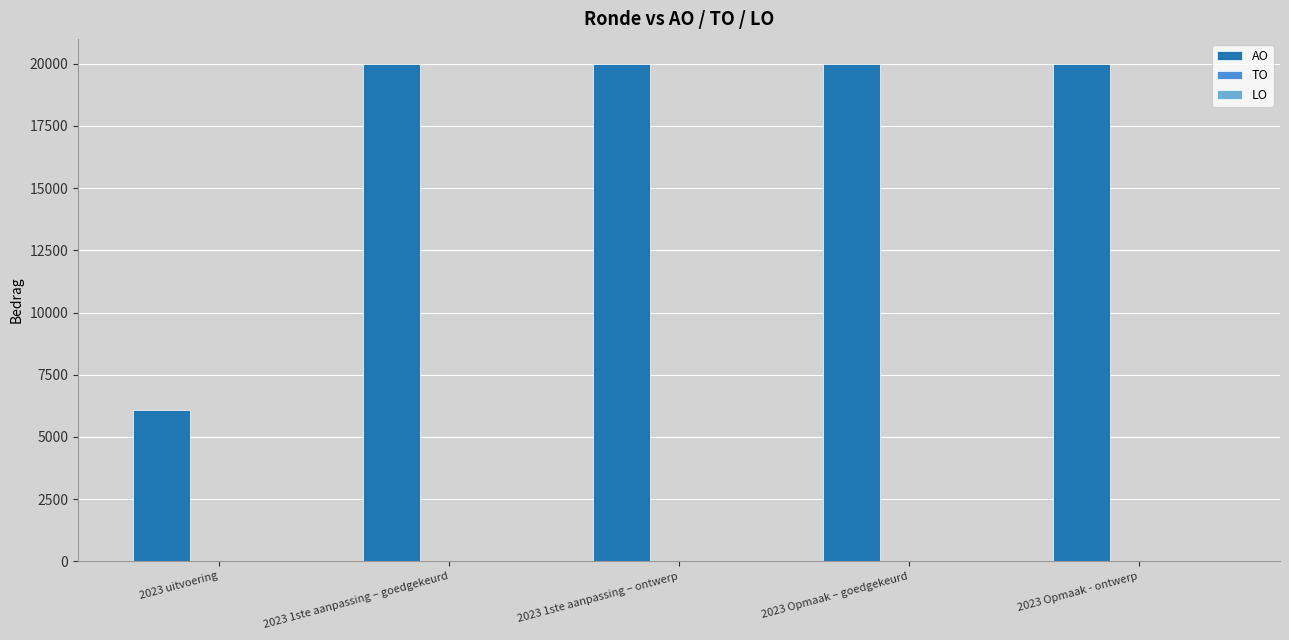

What is the greatest value displayed?

20000